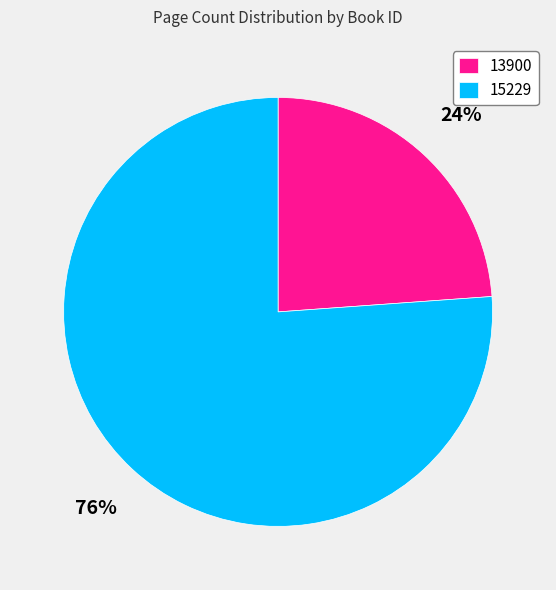

Is the sum of 13900 and 15229 greater than half?

Yes